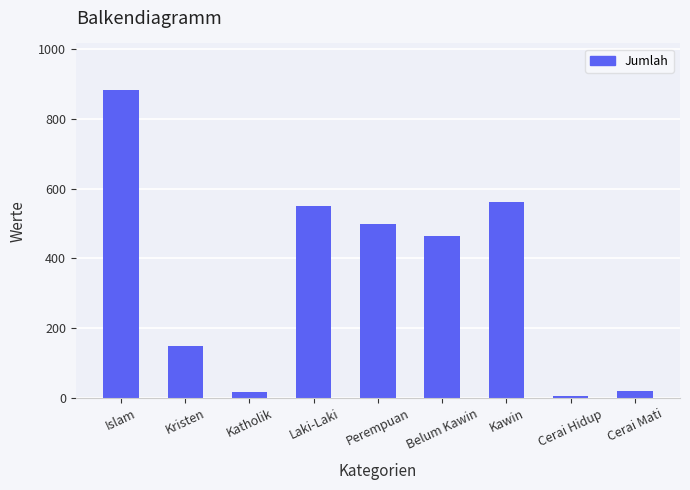

At which label is the value closest to 444?

Belum Kawin